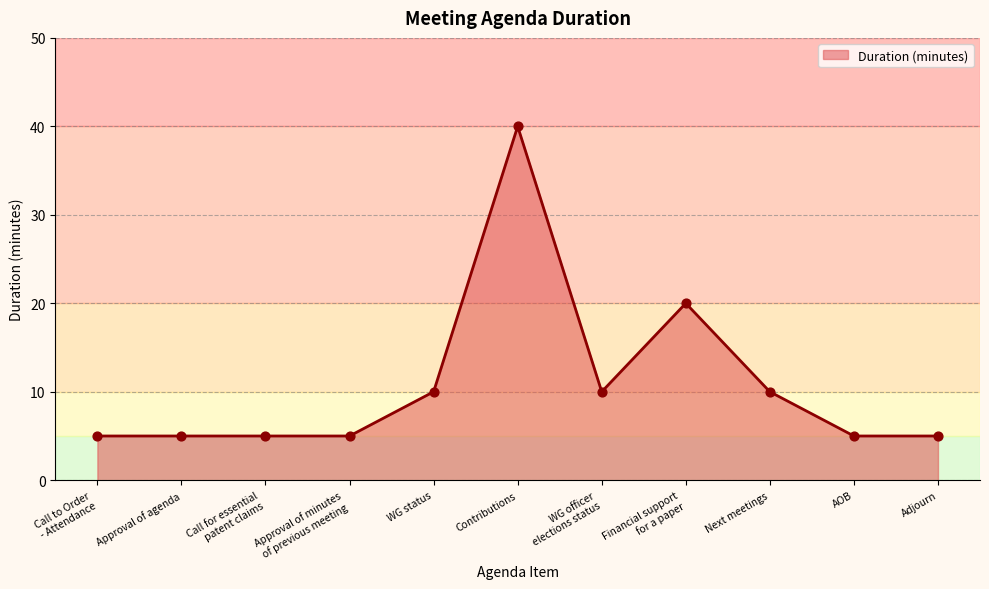

What is the ratio of the value at AOB to the value at Call for essential
patent claims?

1.0